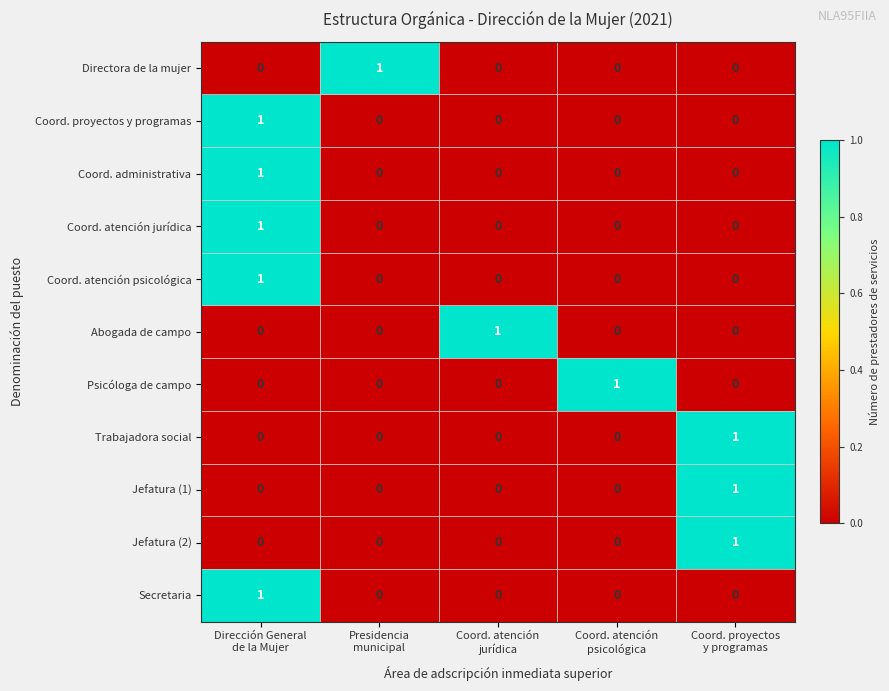

At which category is the sum across all series the highest?

Dirección General
de la Mujer